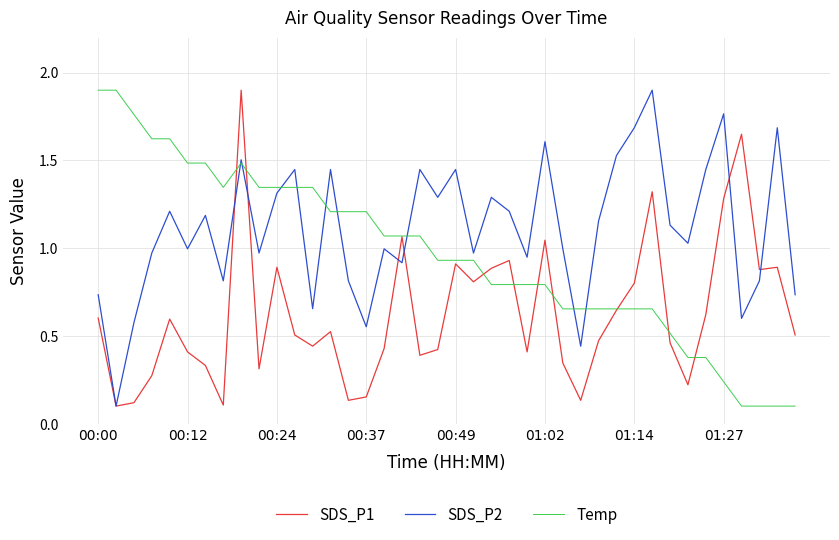

Which series has the largest total across all categories?

SDS_P2